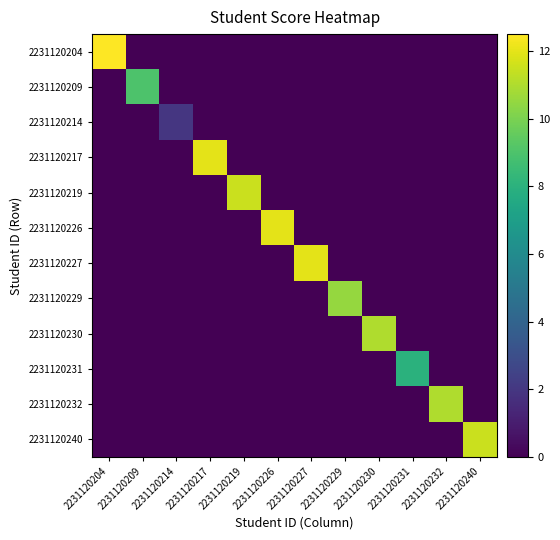

Which label corresponds to the largest value in the chart?

2231120204